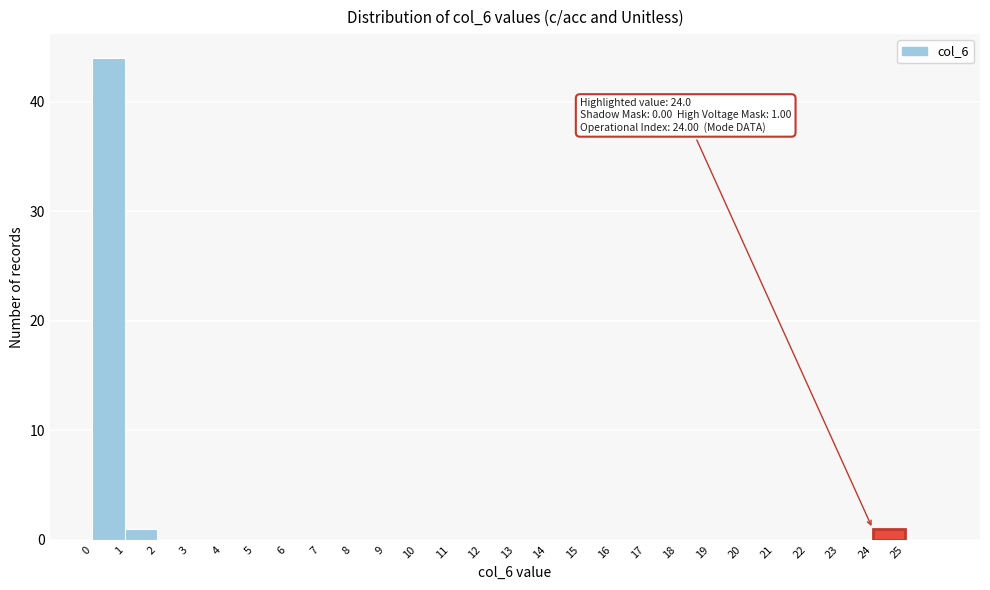

Which range on the x-axis has the tallest bar?

0 to 1